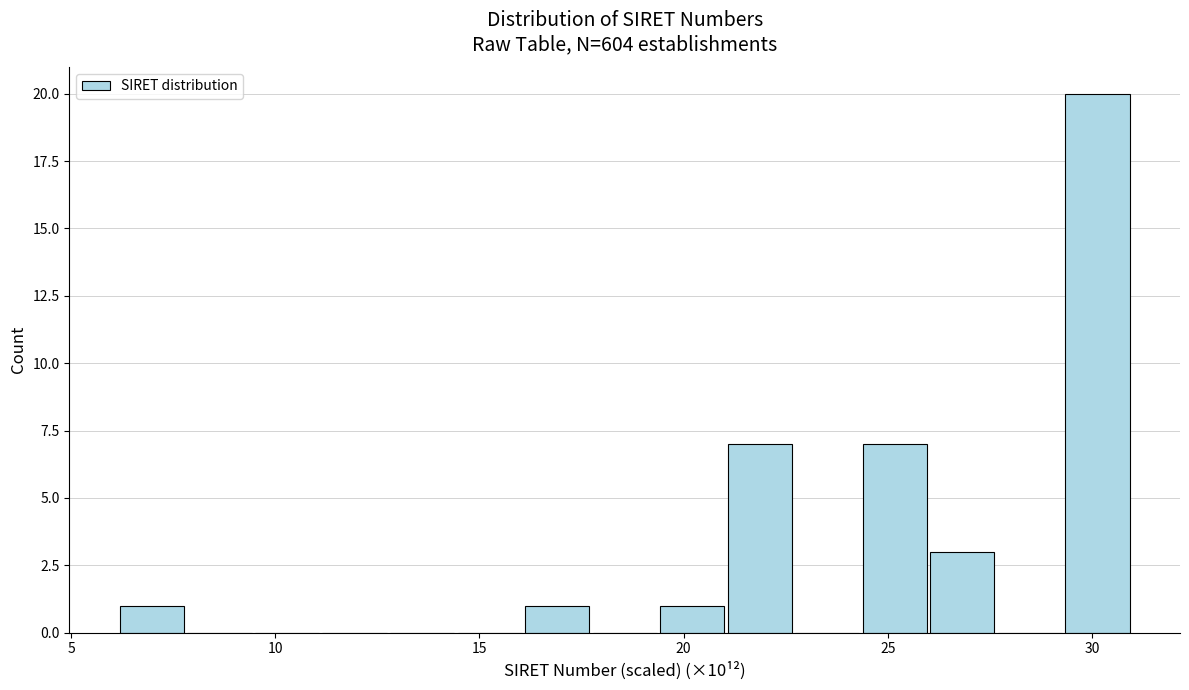

Read against the x-axis, roughly where is the centre of the tallest bar?

30.0